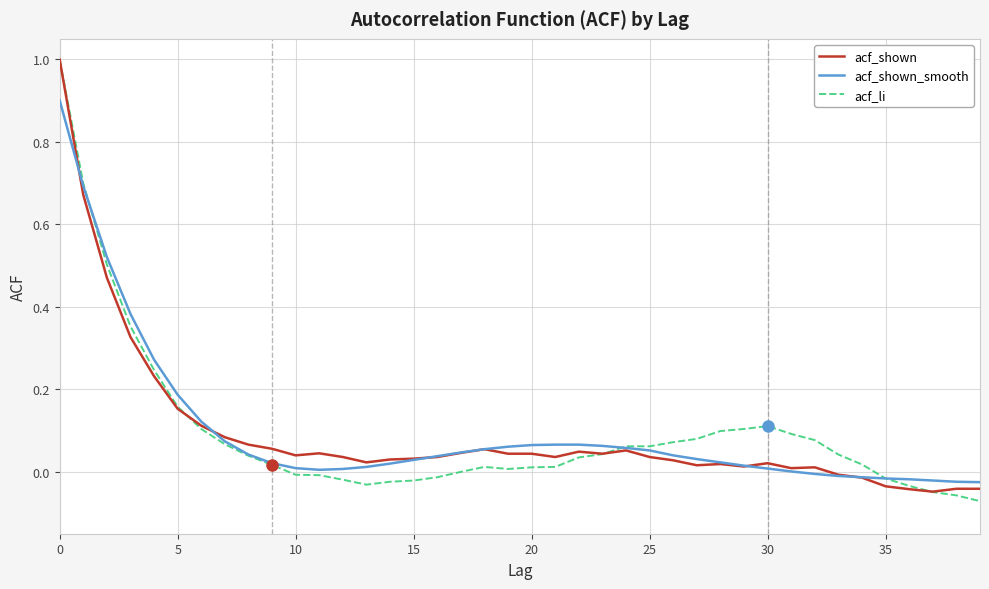

What is the greatest value displayed?

1.0